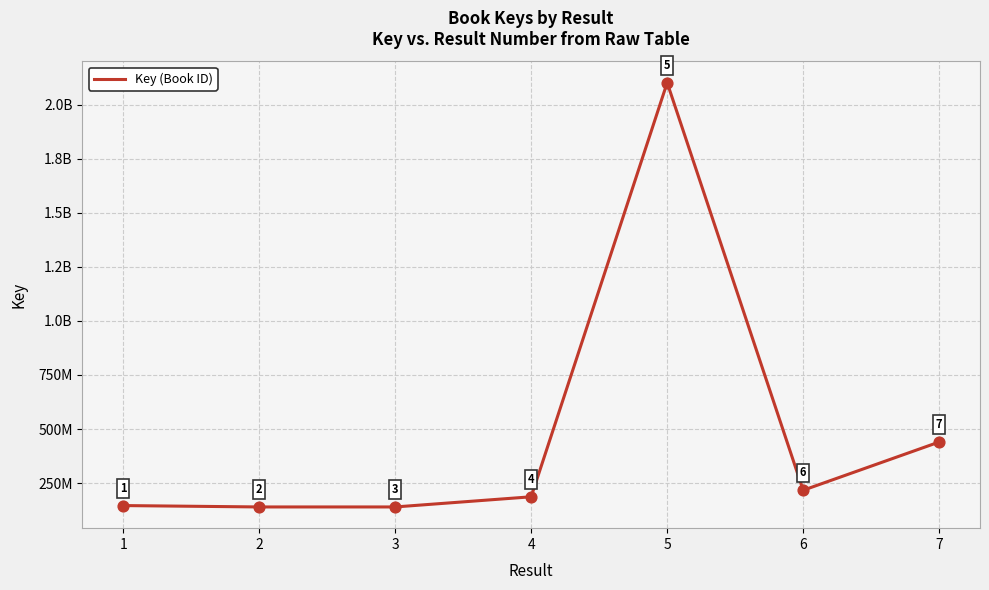

Which has a higher value, 1 or 3?

1